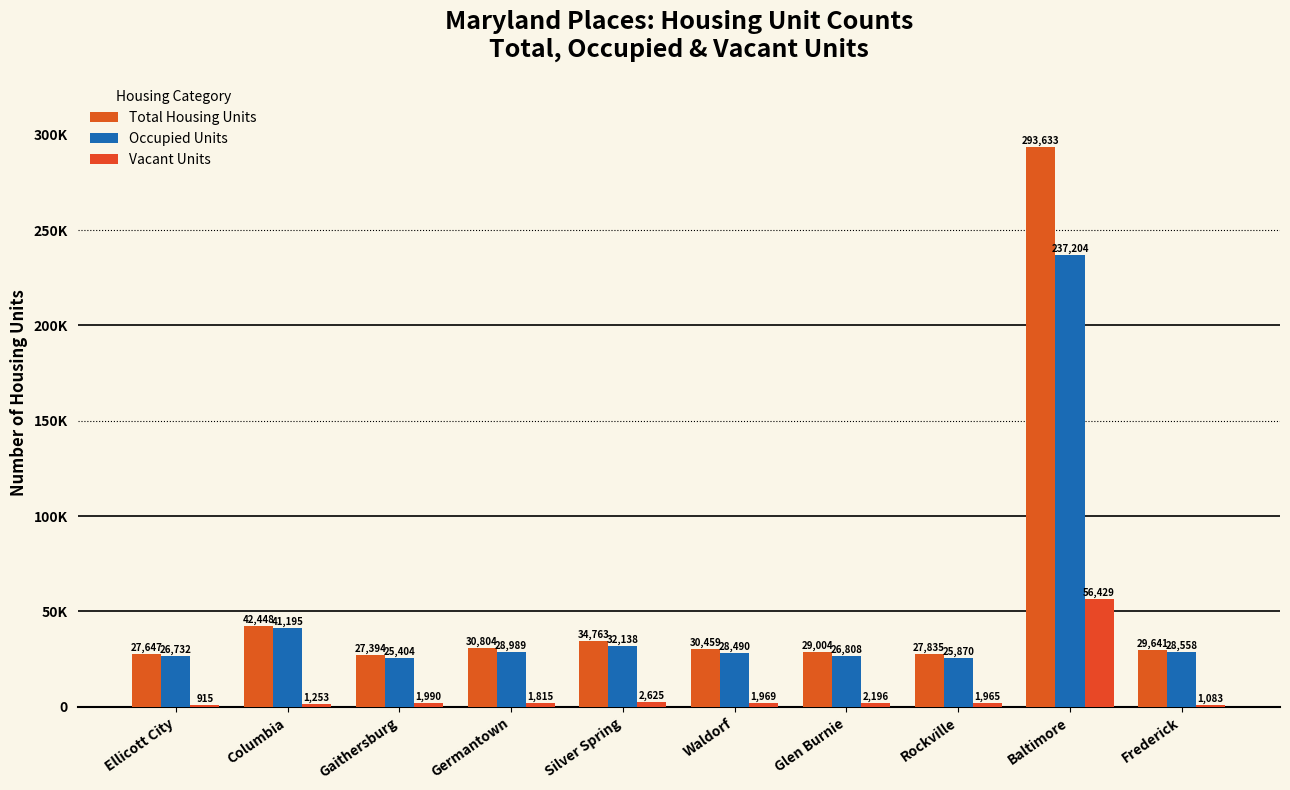

Are the bars horizontal?

No